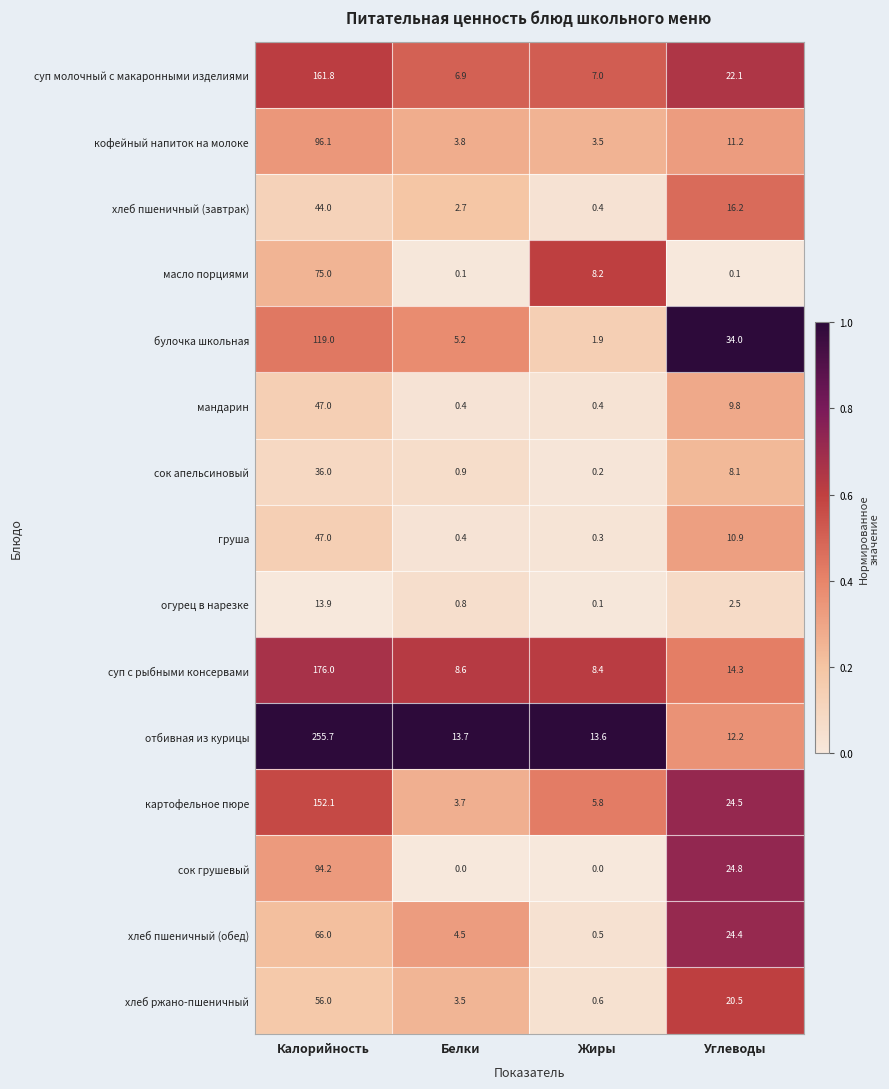

The отбивная из курицы series shows 255.7 at Калорийность. True or false?

True